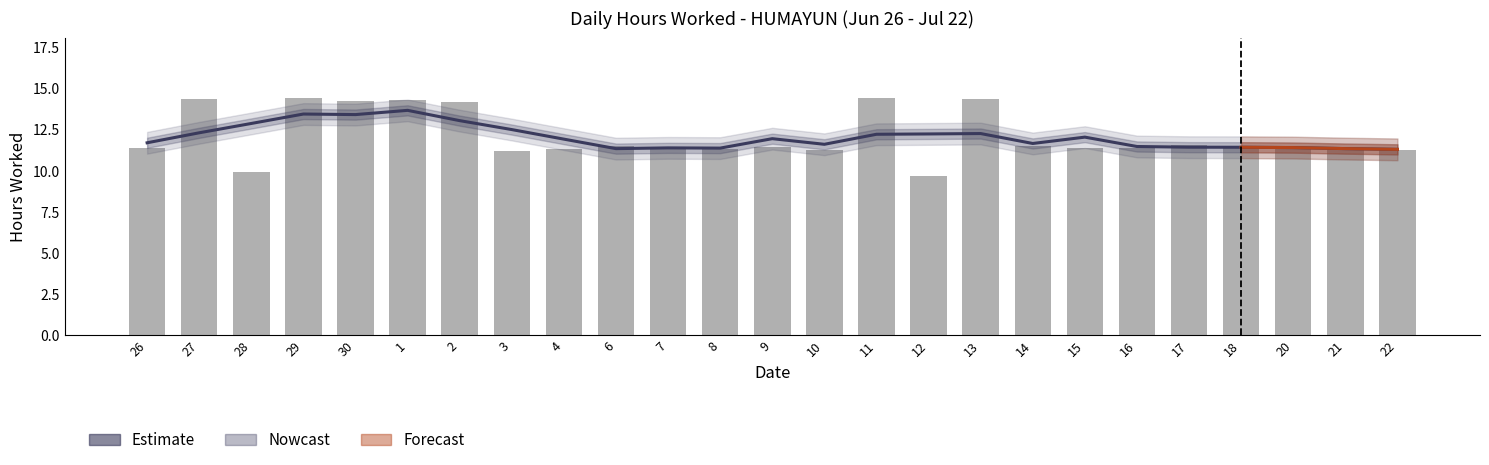

How many data points does each series have?

25